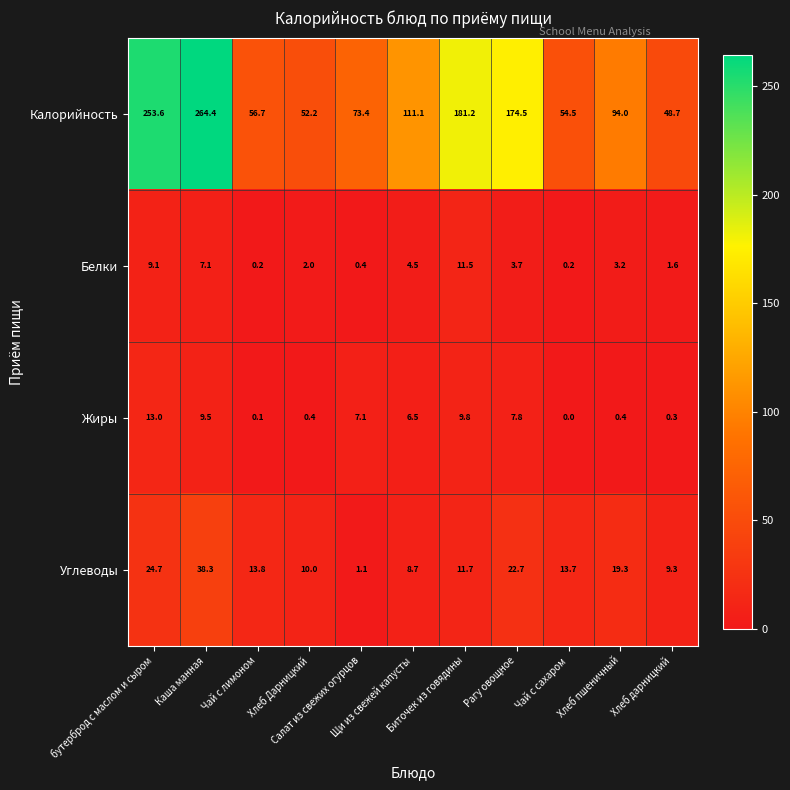

Which series has the largest total across all categories?

Калорийность